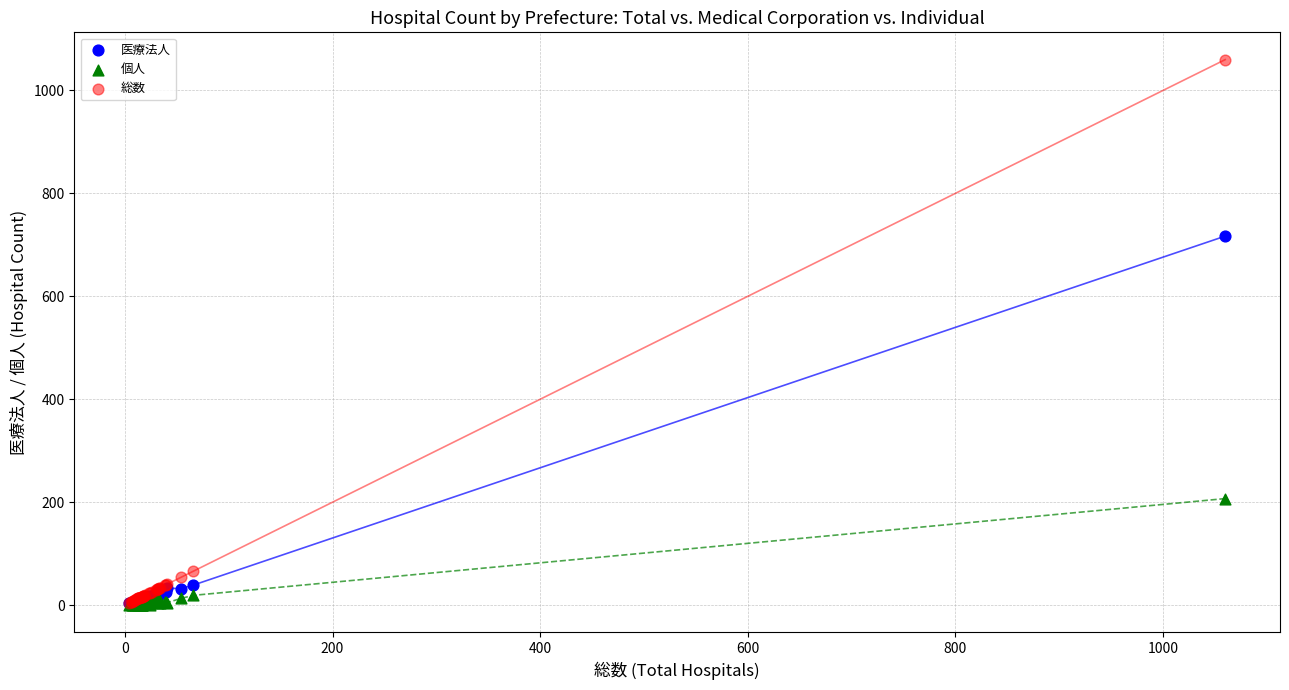

Which series has the largest Y range (max minus min)?

総数